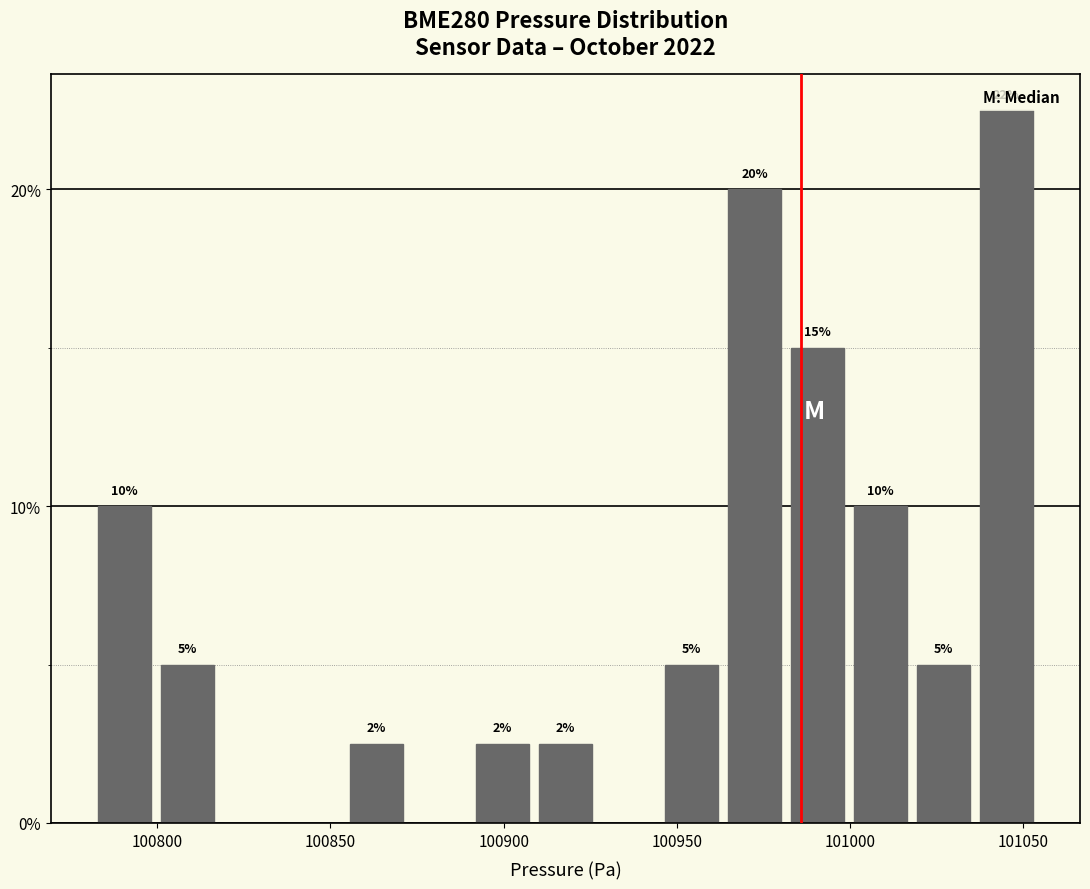

Read against the x-axis, roughly where is the centre of the tallest bar?

101045